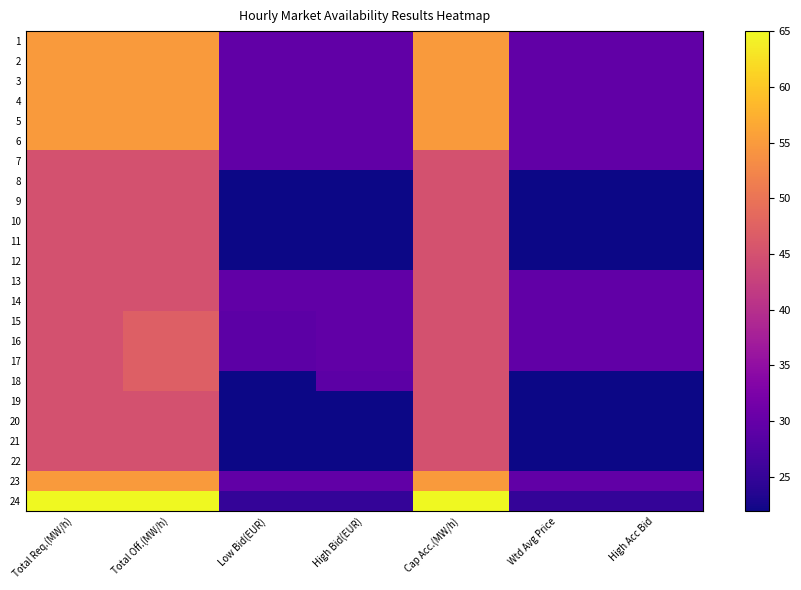

Which series has the widest spread of values?

24